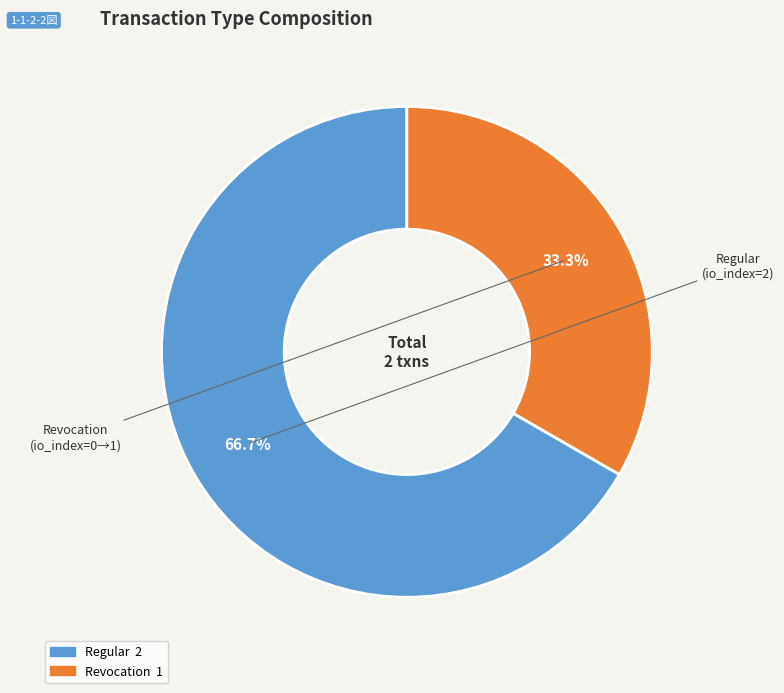

To the nearest percent, what is the average slice percentage?

50%